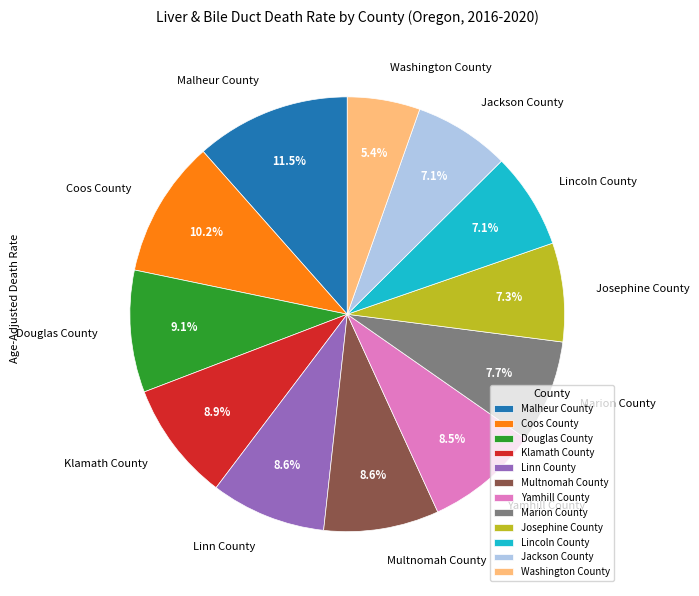

To the nearest percent, what is the difference between the largest and smallest slice percentages?

6%